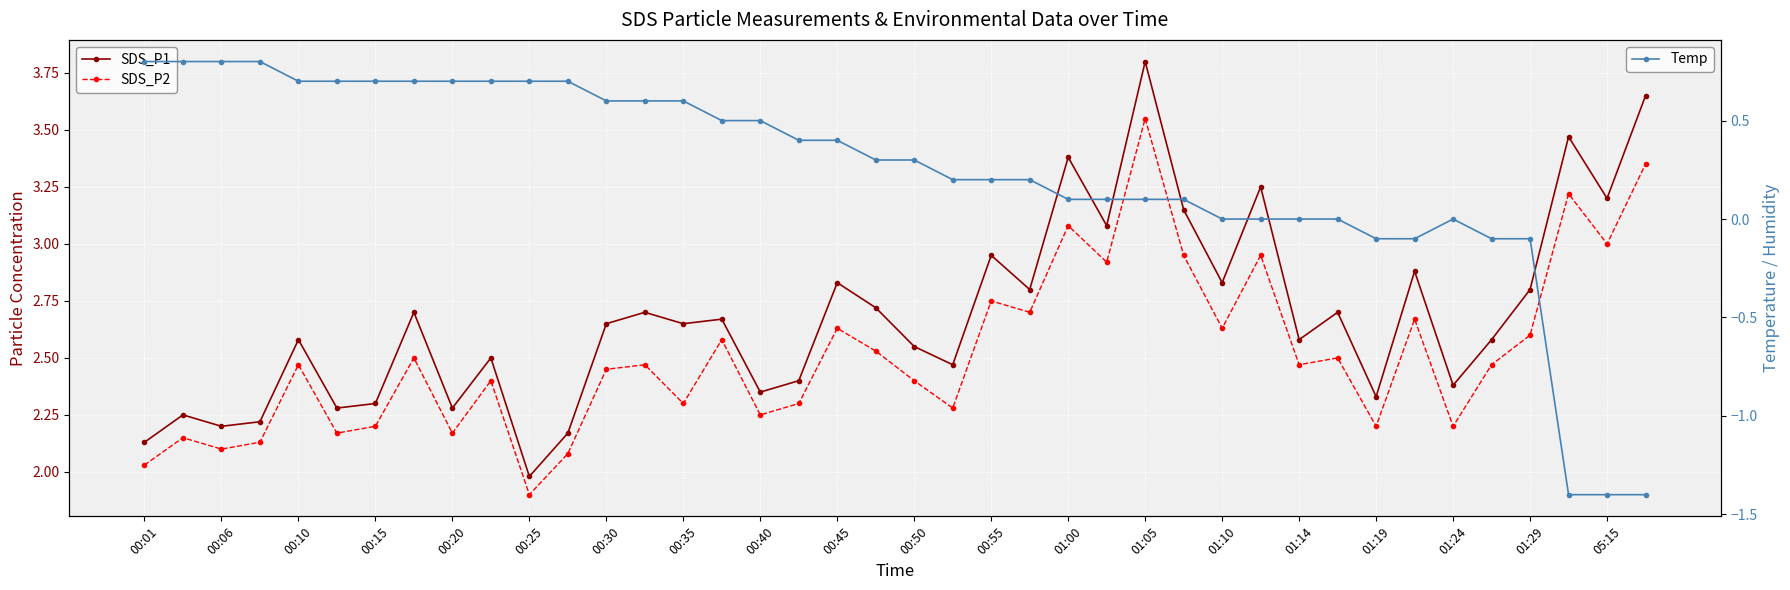

What is the value of the SDS_P1 point at the 20th from the left?

2.7